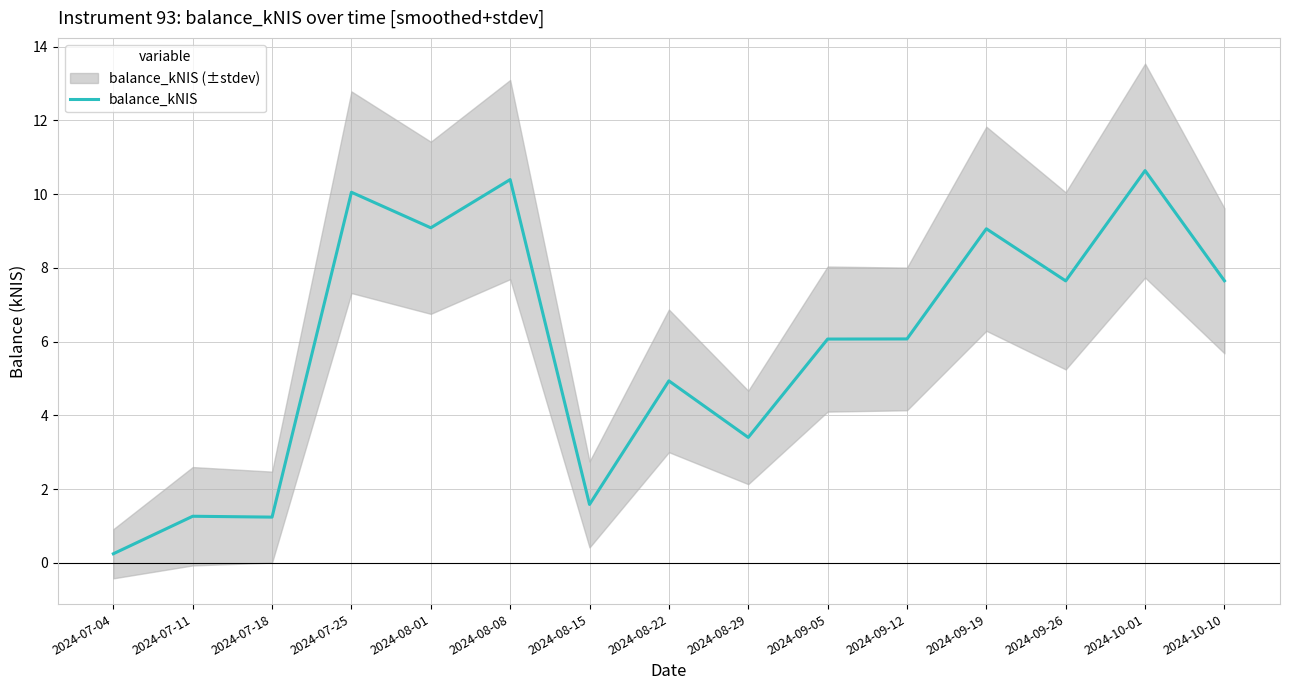

Reading right to left, transcribe all the data shown in this chart.

7.7	10.6	7.6	9.1	6.1	6.1	3.4	4.9	1.6	10.4	9.1	10.1	1.2	1.3	0.2